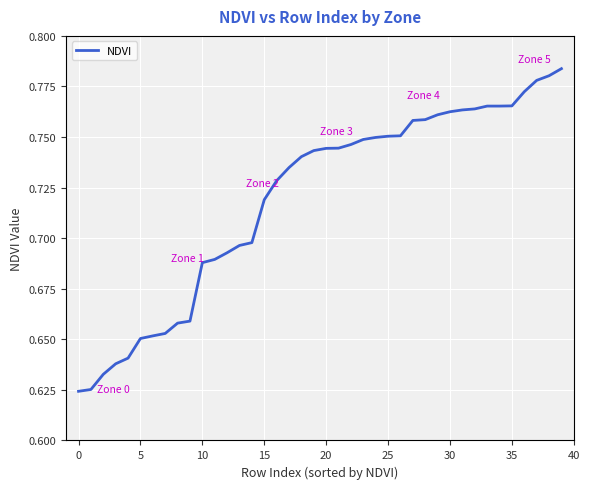

Is this an area chart (filled region under the line)?

No